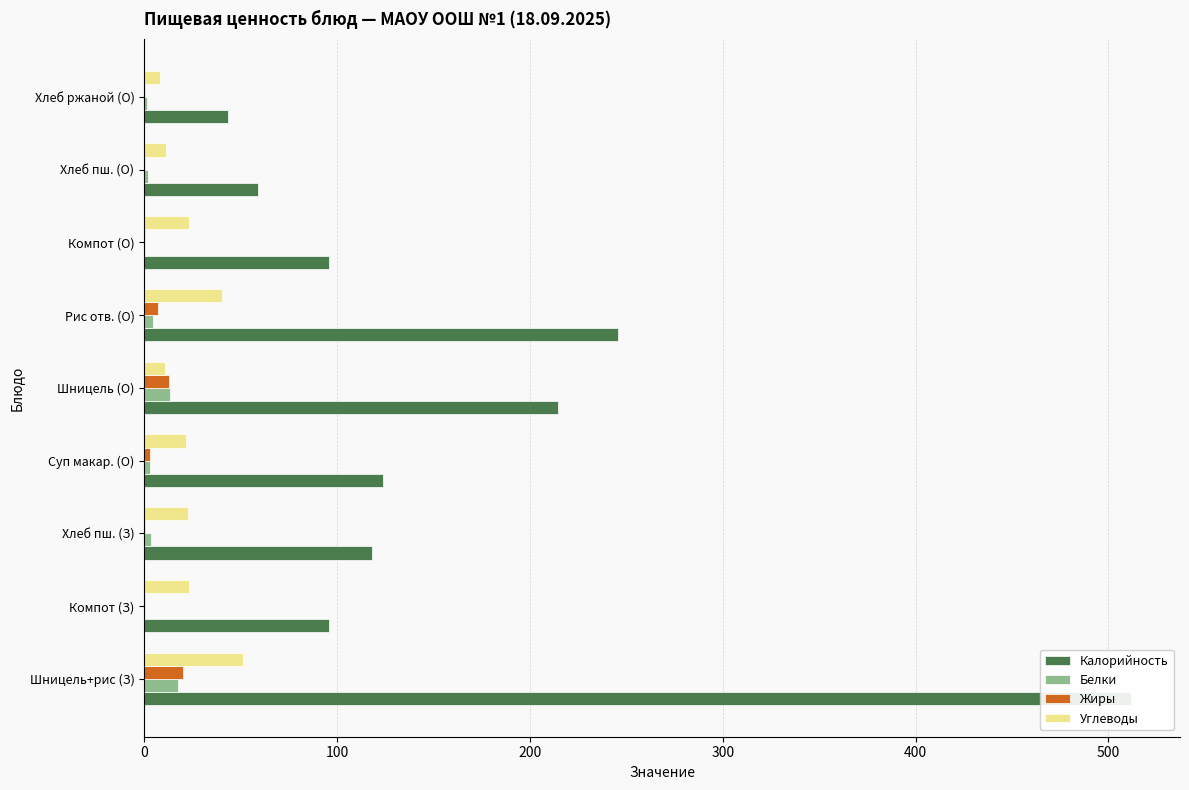

How many values in the Калорийность series are below 118?

4